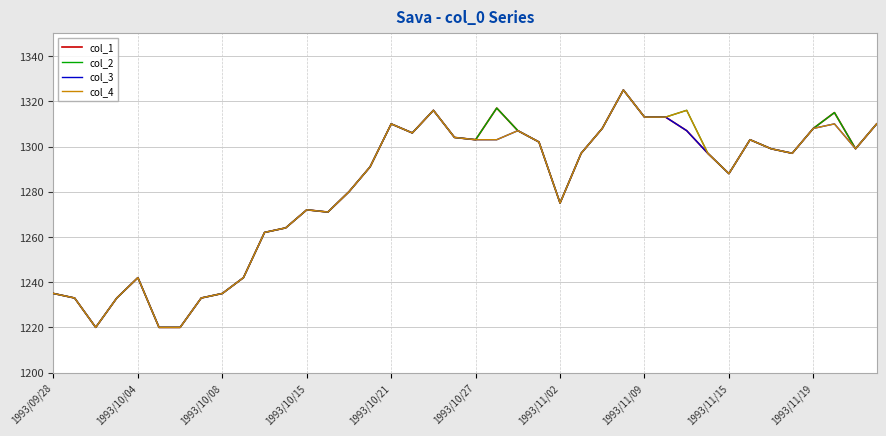

What is the sum of all col_3 values?

51253